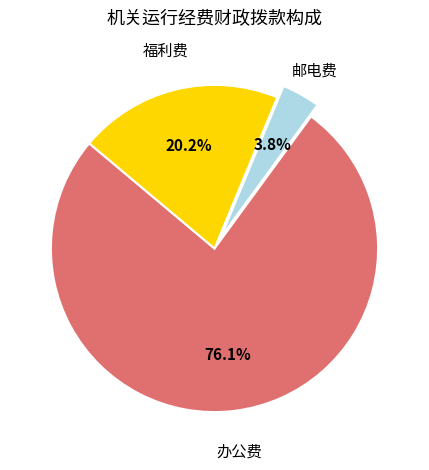

Is there any slice that represents more than half of the pie?

Yes